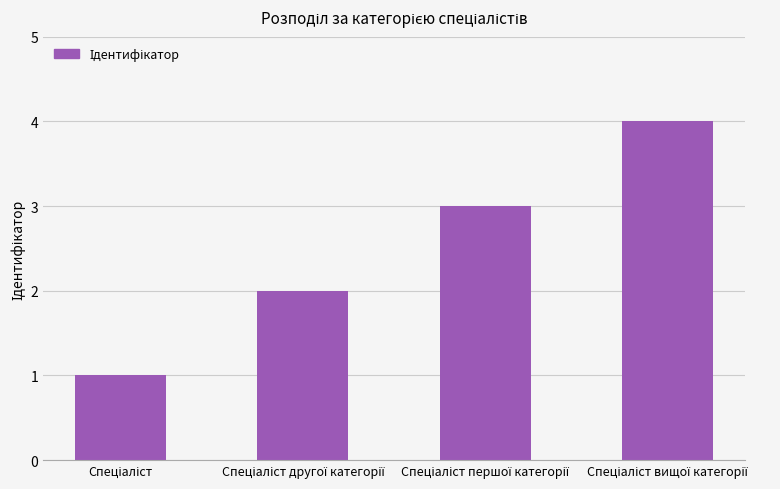

What is the sum of all values?

10